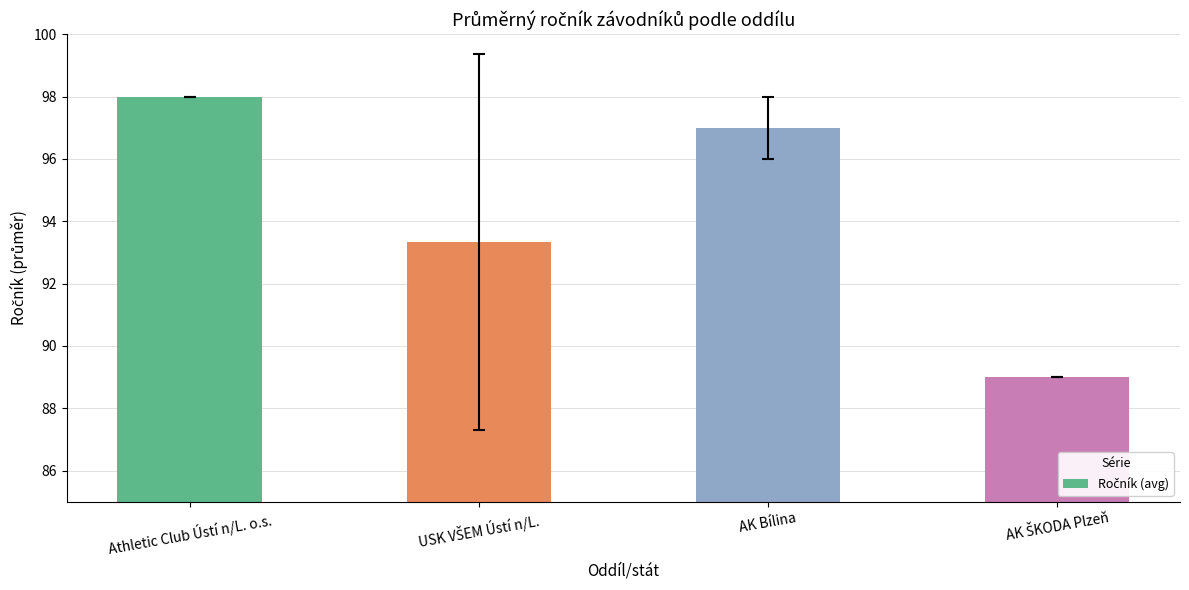

Reading left to right, list all the values displayed in this chart.

98.0	93.3	97.0	89.0